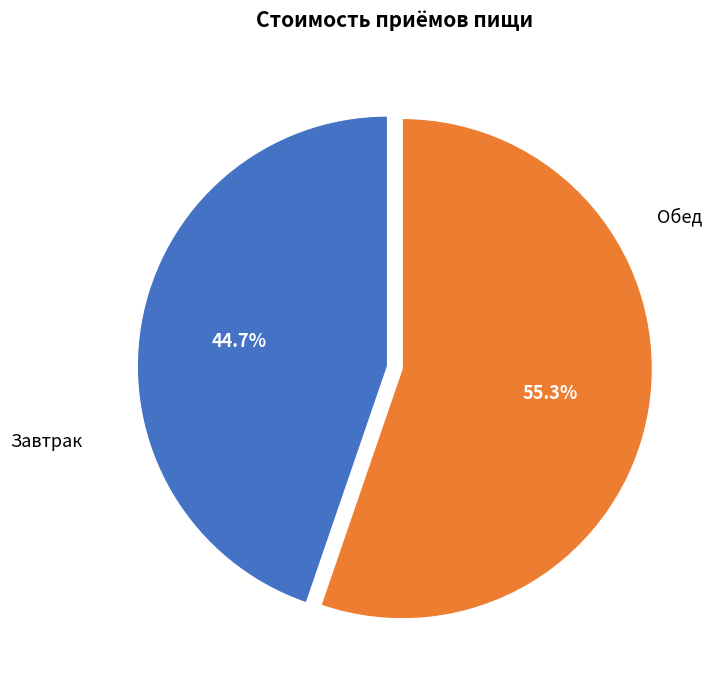

To the nearest percent, what is the average slice percentage?

50%